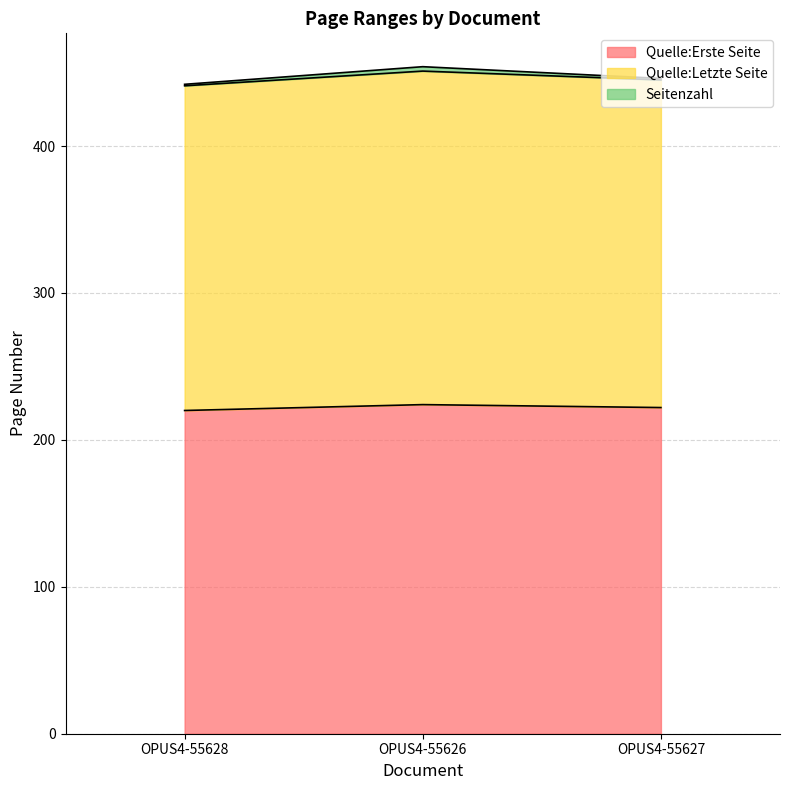

The value of Quelle:Erste Seite at OPUS4-55626 is 224. True or false?

True